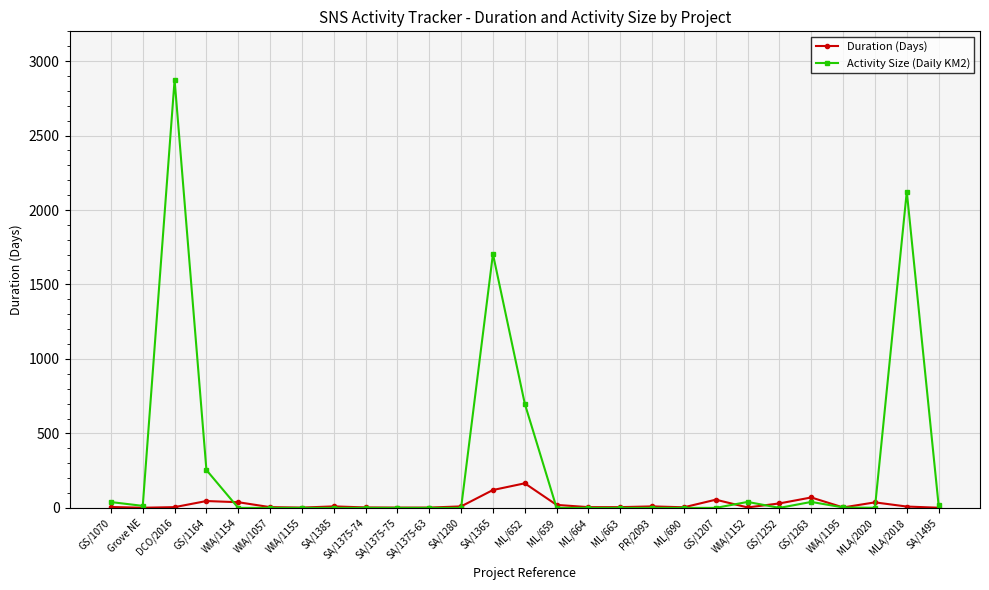

What is the difference between the highest and lowest values at DCO/2016?

2869.0